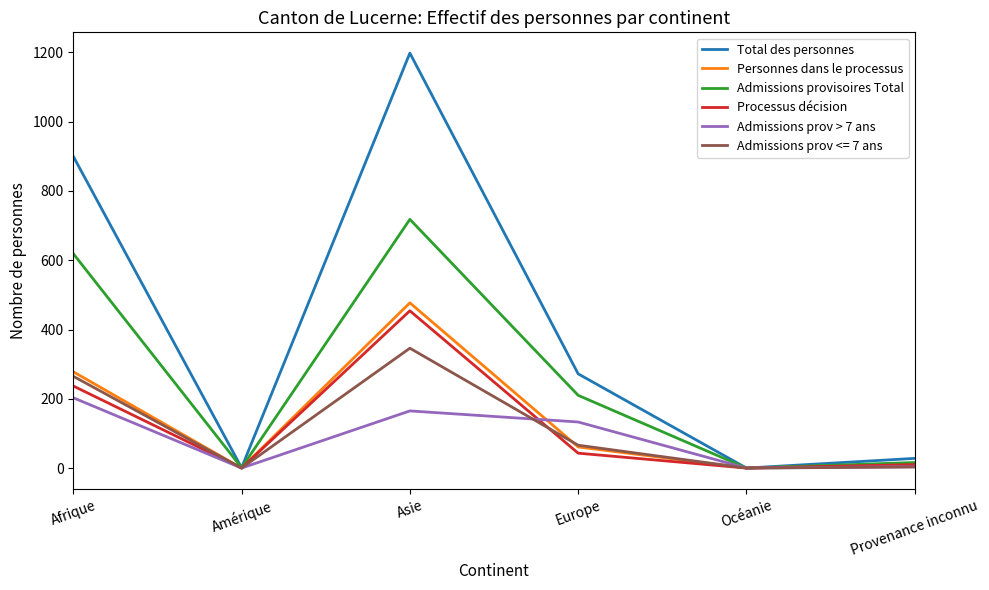

Where is Admissions provisoires Total nearest to the value 359?

Europe